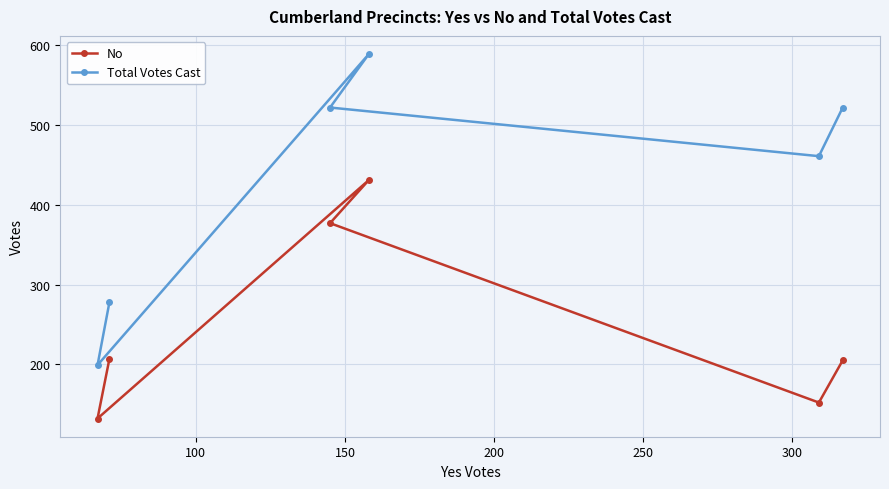

How many values in the No series exceed 207?

2